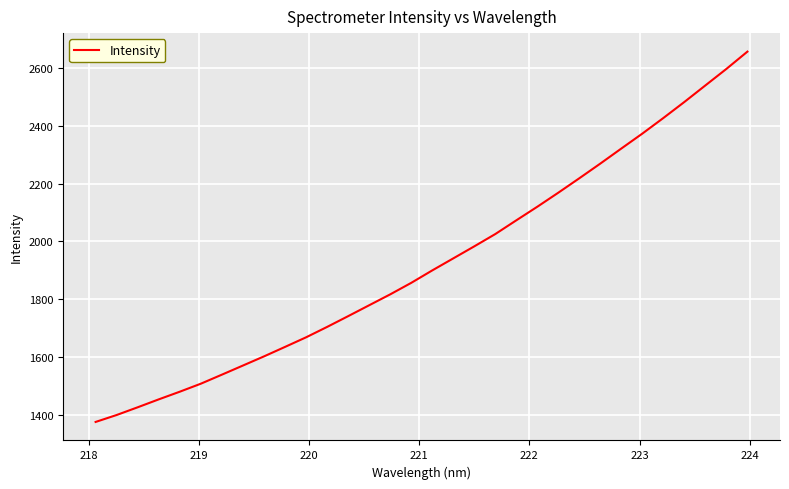

What is the greatest value displayed?

2656.6